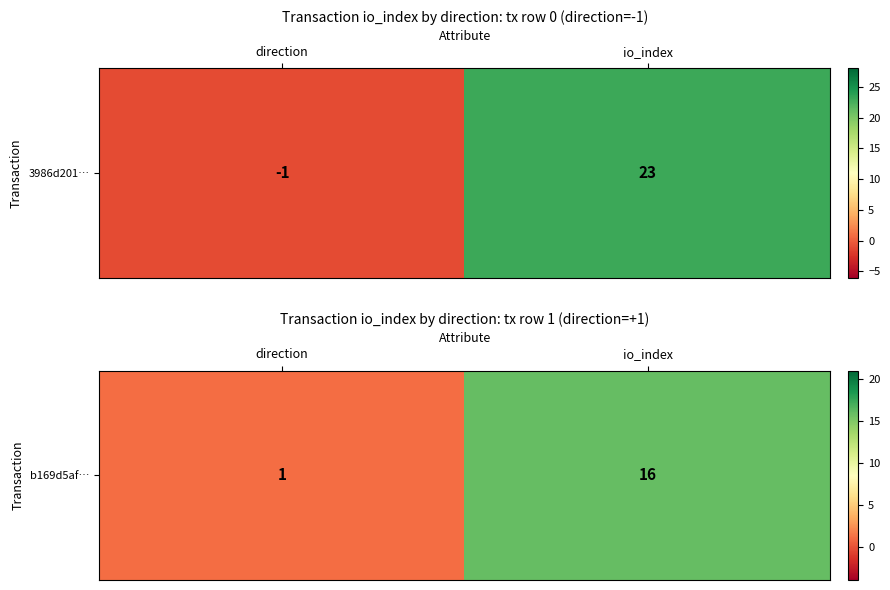

Approximately how many times larger is the value at direction compared to io_index?

0.1